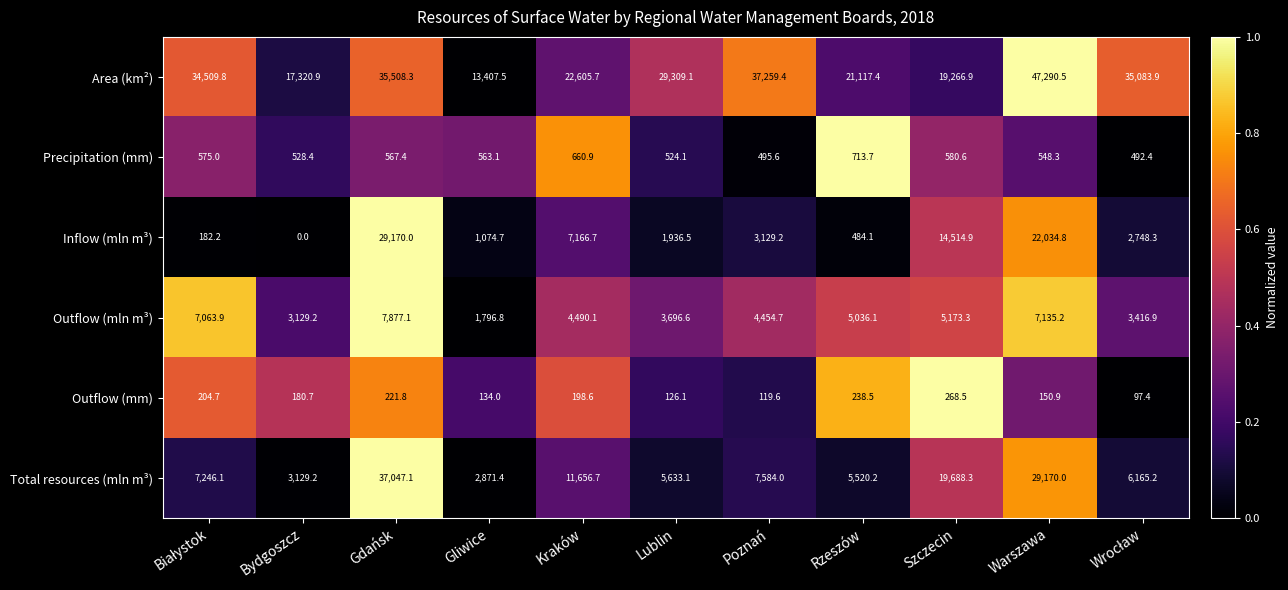

How many distinct data groups are displayed?

6